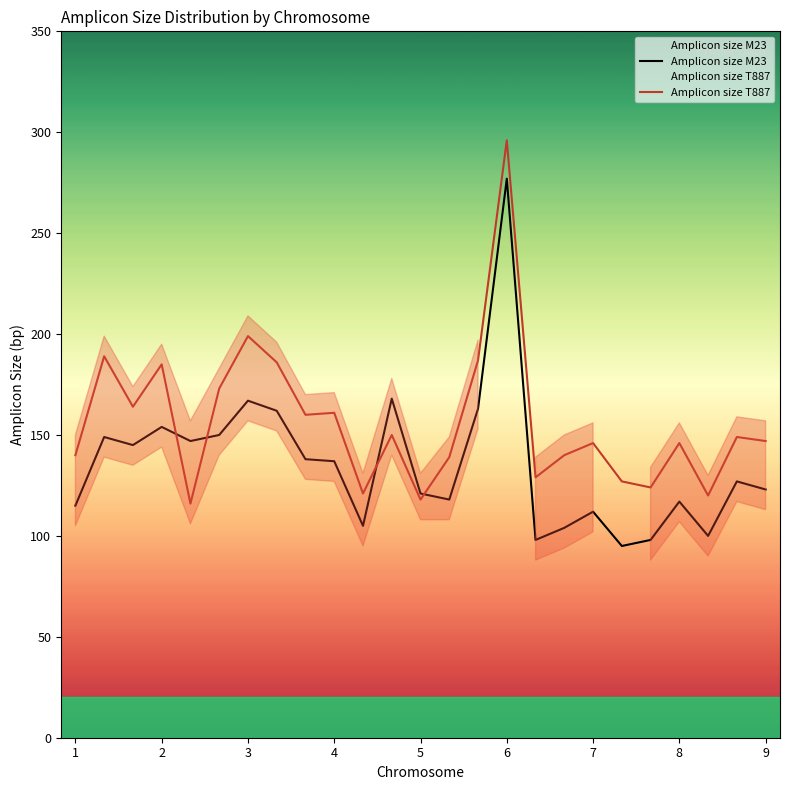

What is the spread (max minus min) of values at 1?

25